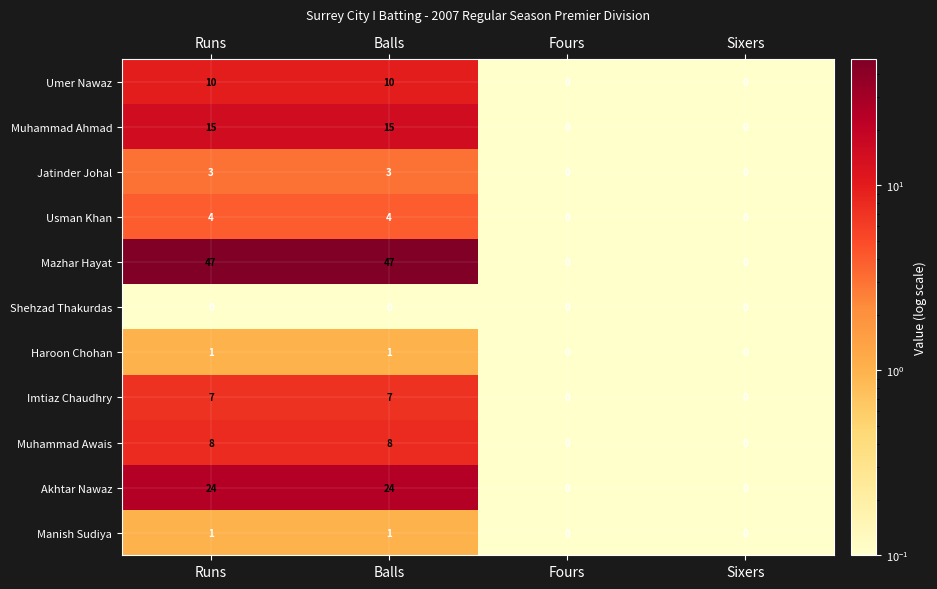

Which series has the widest spread of values?

Mazhar Hayat